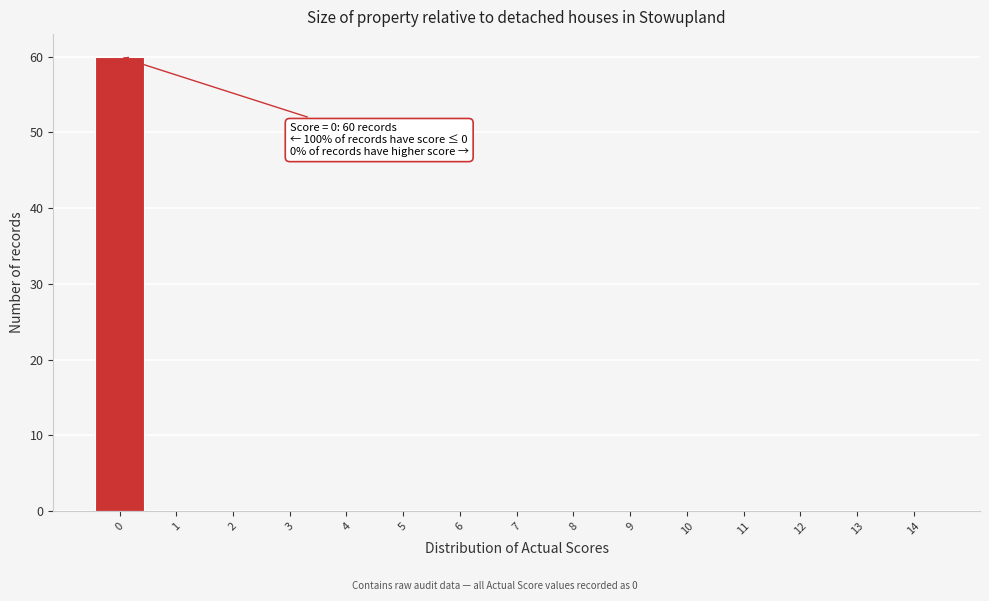

Reading left to right, list all the values displayed in this chart.

0=60	1=0	2=0	3=0	4=0	5=0	6=0	7=0	8=0	9=0	10=0	11=0	12=0	13=0	14=0